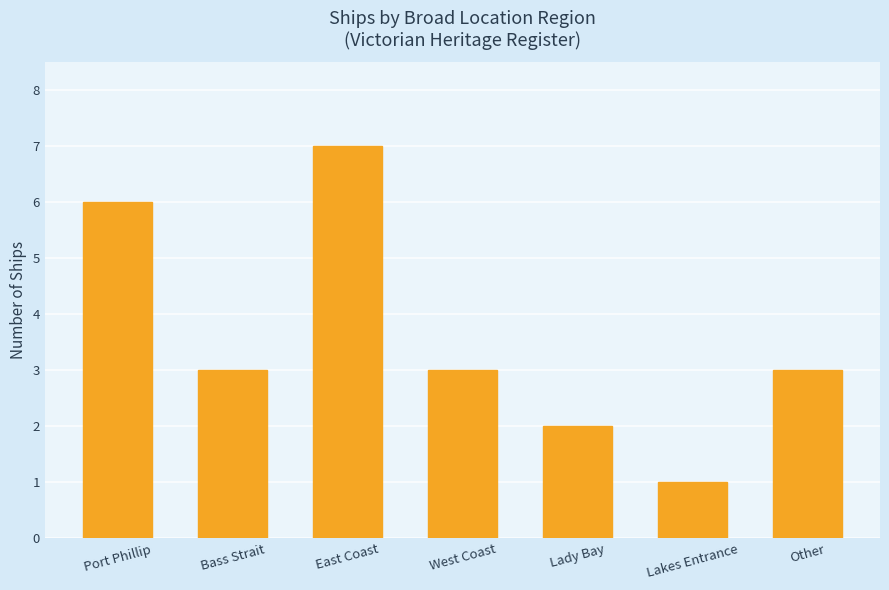

What is the minimum value shown in the chart?

1